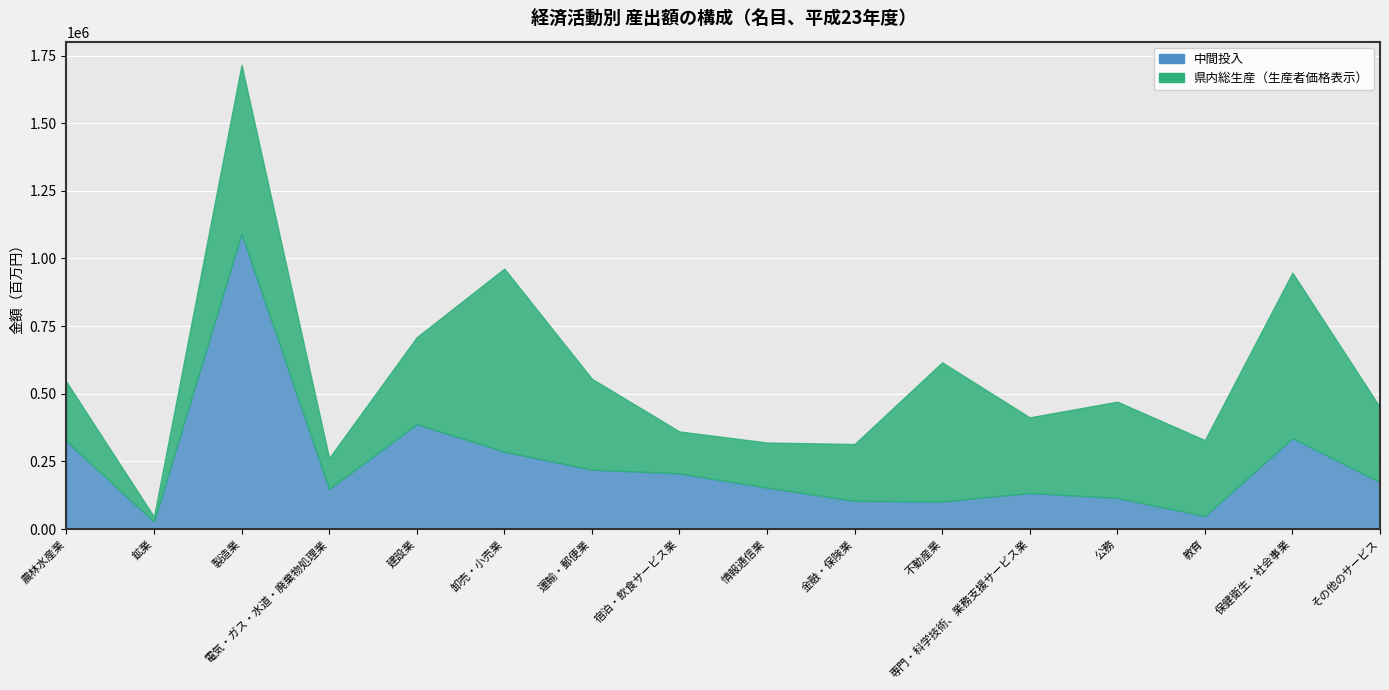

At which category is the sum across all series the highest?

製造業